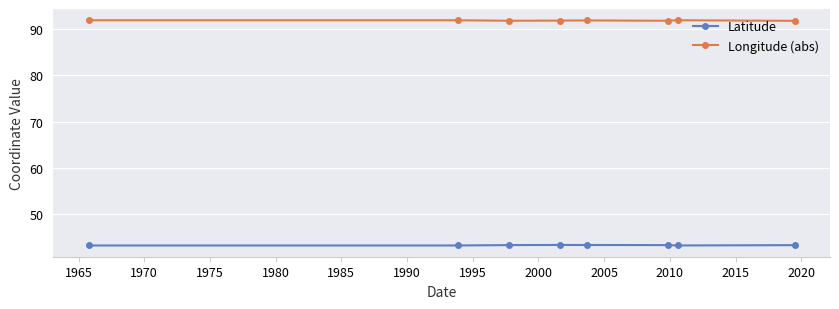

How many Latitude values are between 43 and 44?

8